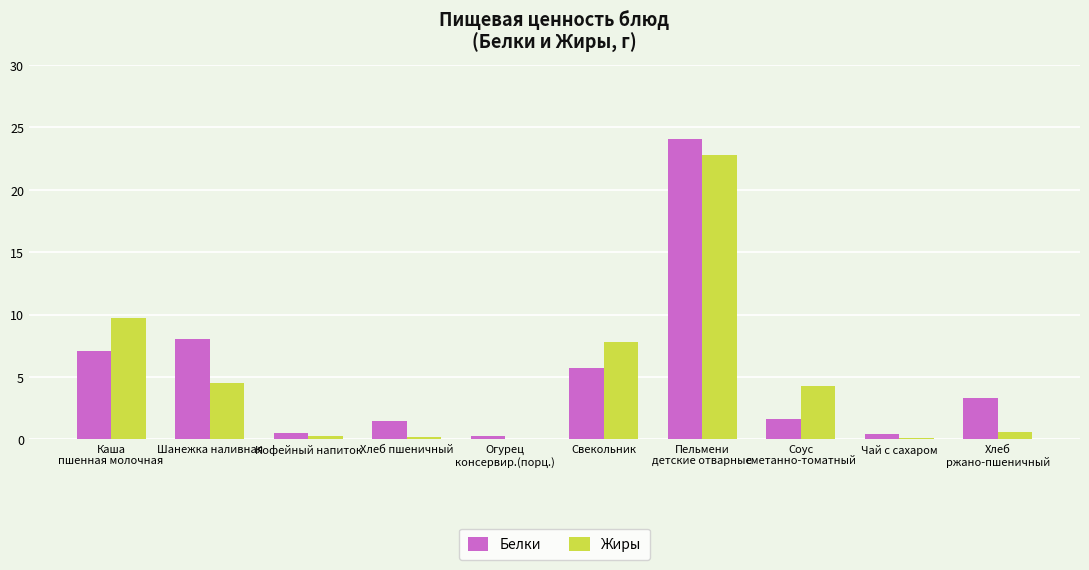

Does the chart contain stacked bars?

No